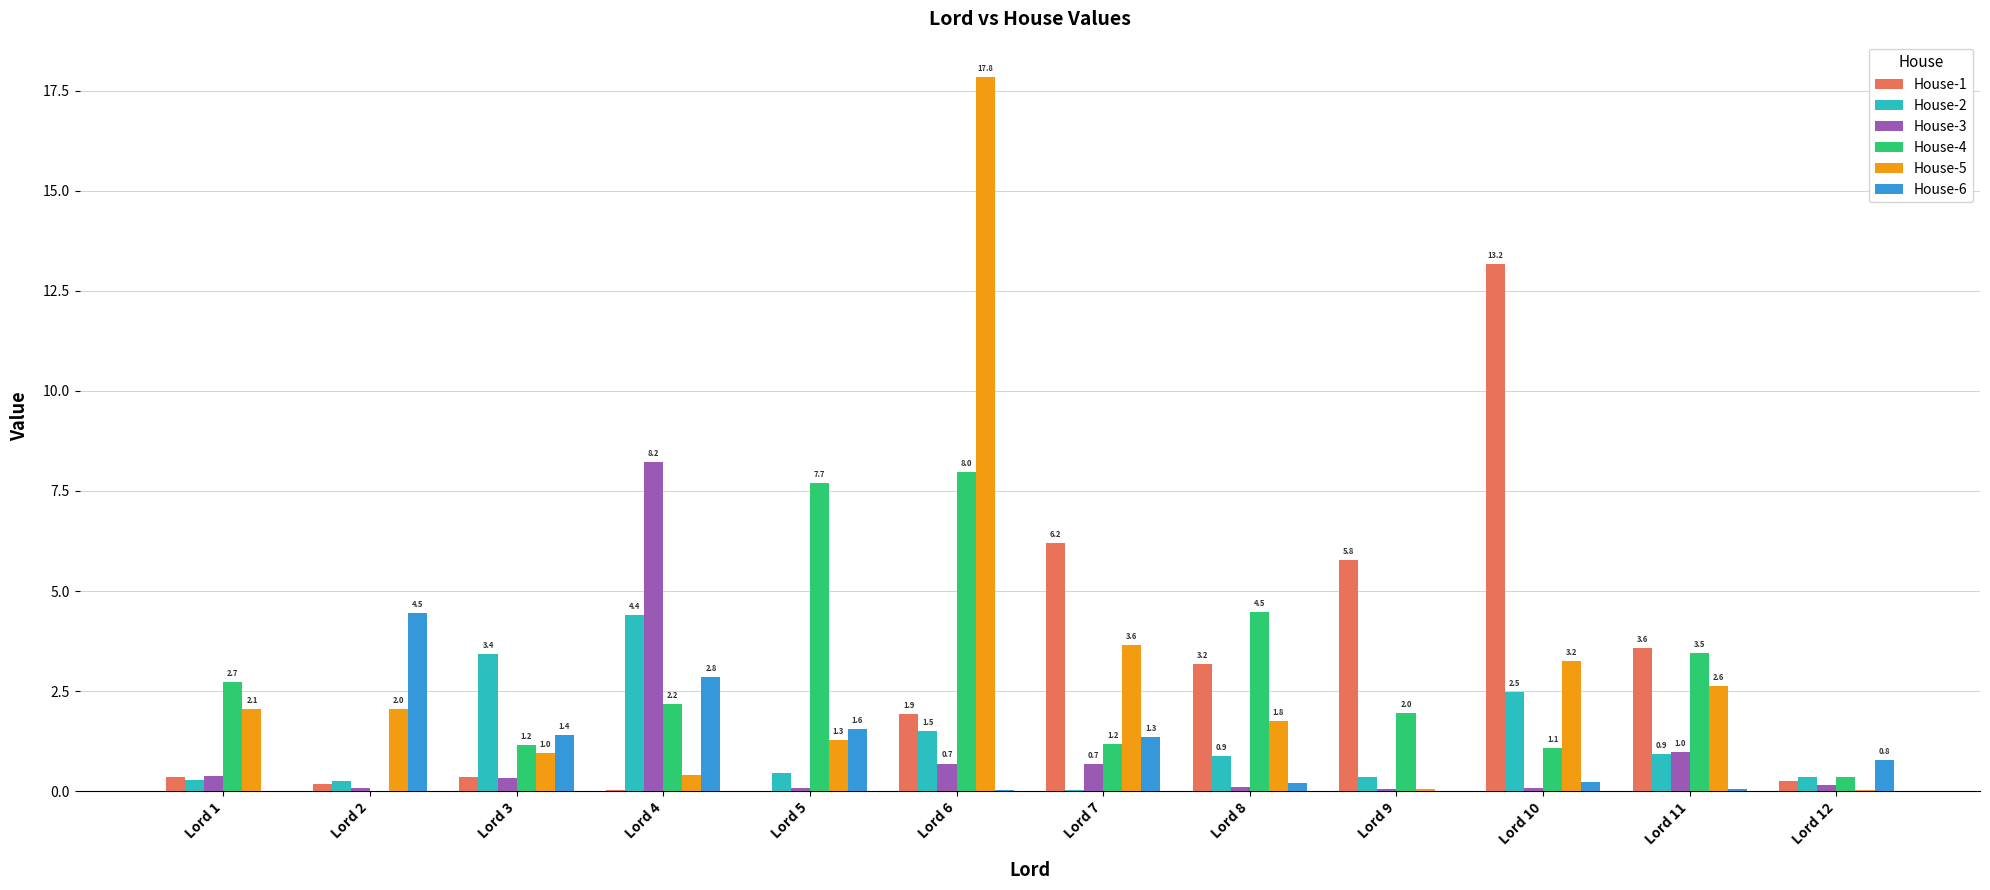

Which series changed the most between Lord 3 and Lord 5?

House-4